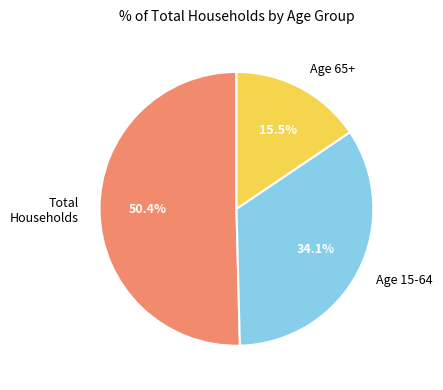

Which category has the smallest portion of the pie?

Age 65+